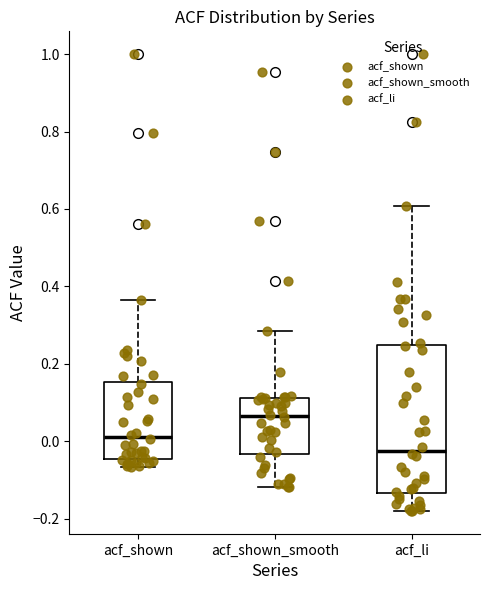

Reading left to right, read every box against the y-axis: the position of its median line, the range the box covers, and the ends of its whiskers. The values are not printed on the chart, so give them approximately, as read against the axis.

acf_shown: median 0.02, box -0.04 to 0.16, whiskers -0.06 to 0.36
acf_shown_smooth: median 0.06, box -0.04 to 0.12, whiskers -0.12 to 0.28
acf_li: median -0.02, box -0.14 to 0.24, whiskers -0.18 to 0.60